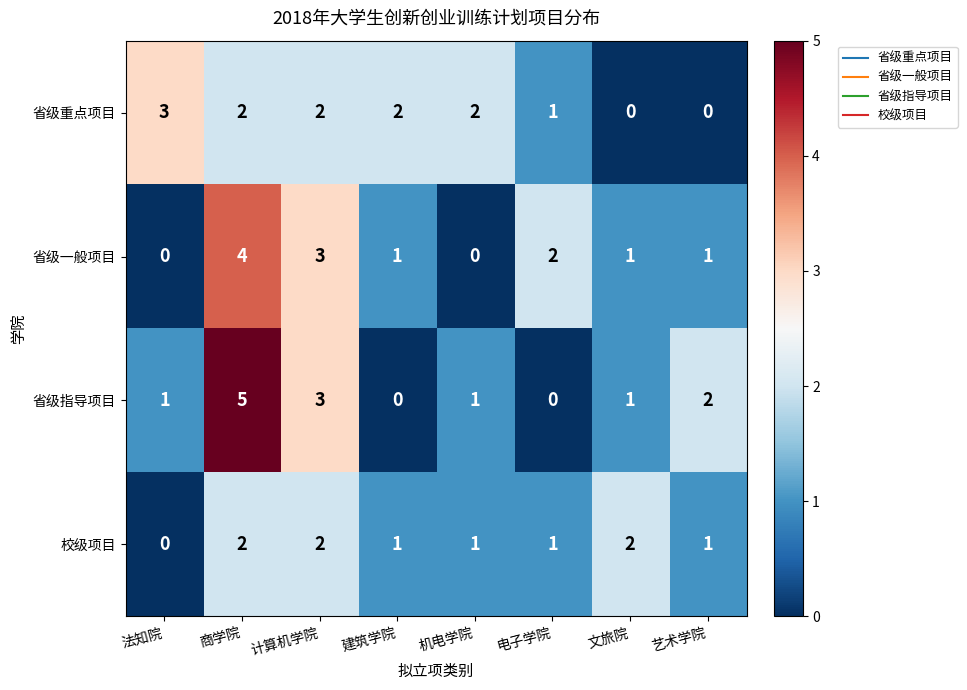

True or false: 省级指导项目 has a value of 0 at 建筑学院.

True